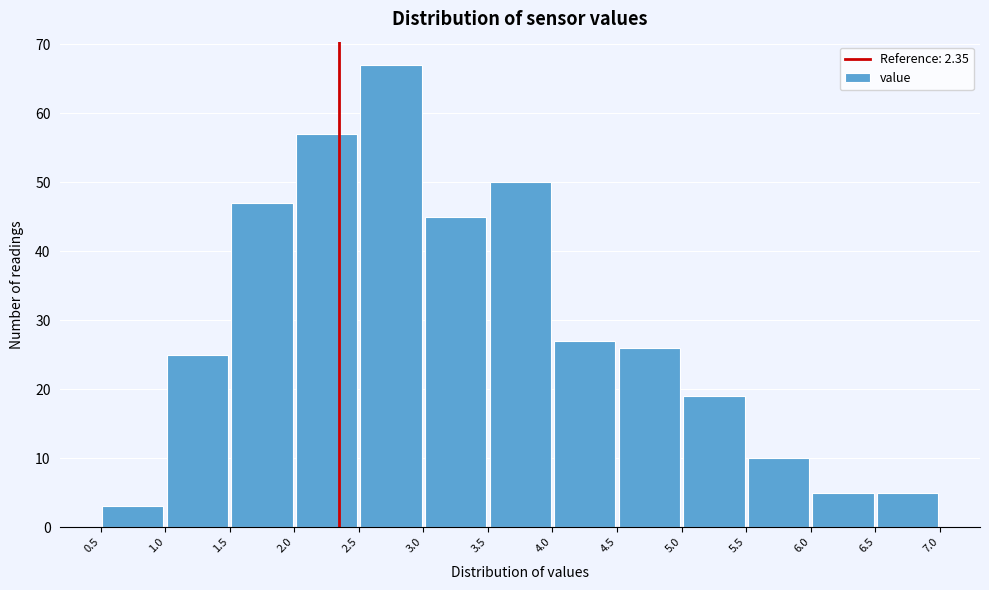

Which range on the x-axis has the tallest bar?

2.5 to 3.0